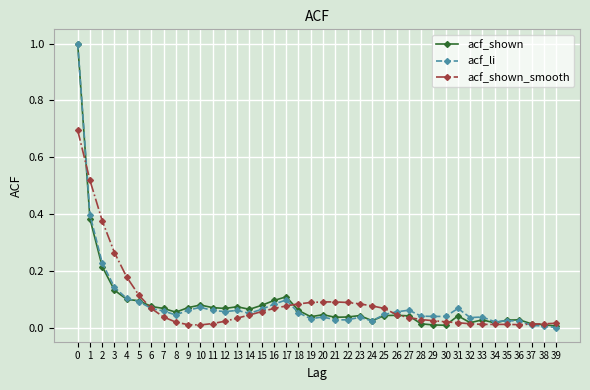

Which series changed the most between 0 and 37?

acf_li